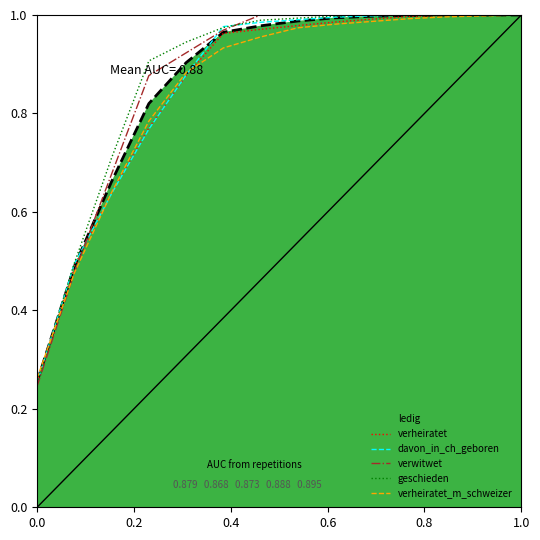

What is the sum of all geschieden values?

12.3